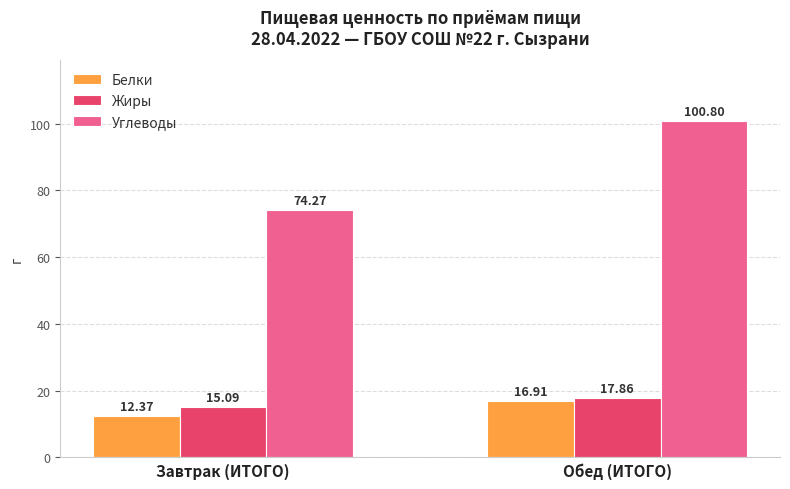

What is the approximate value of Углеводы at Обед (ИТОГО)?

100.8